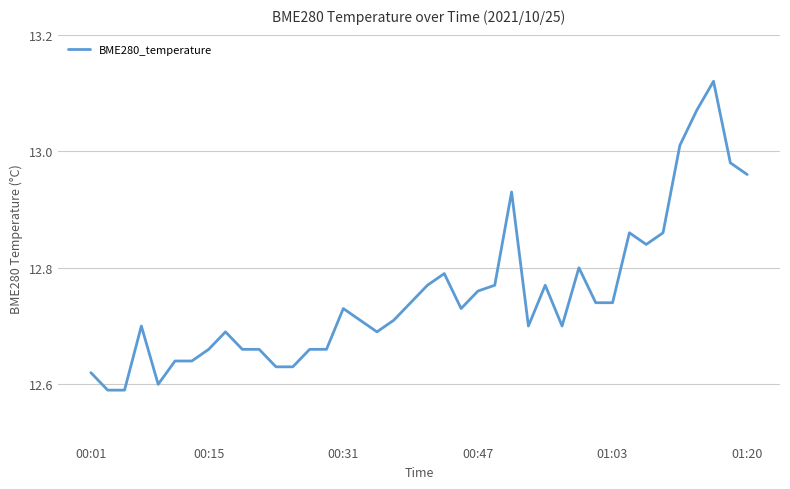

True or false: there are more than 1 points higher than both neighbors.

True